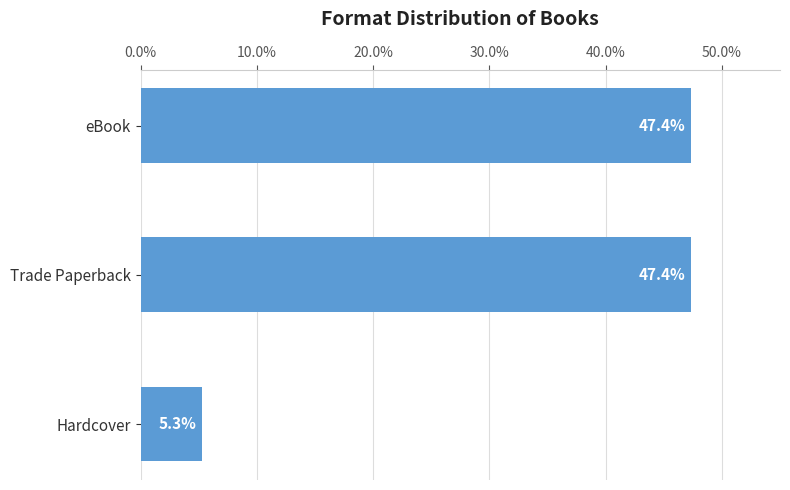

Where is the data nearest to the value 26?

Hardcover